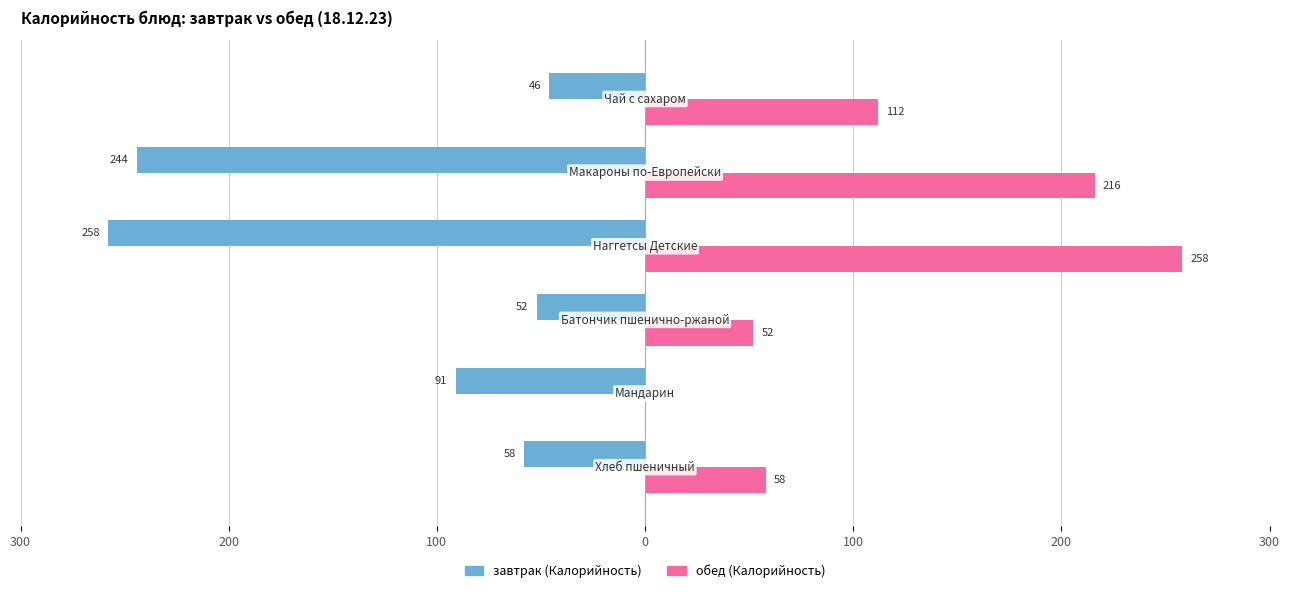

What are all the series names shown in the legend?

завтрак (Калорийность), обед (Калорийность)